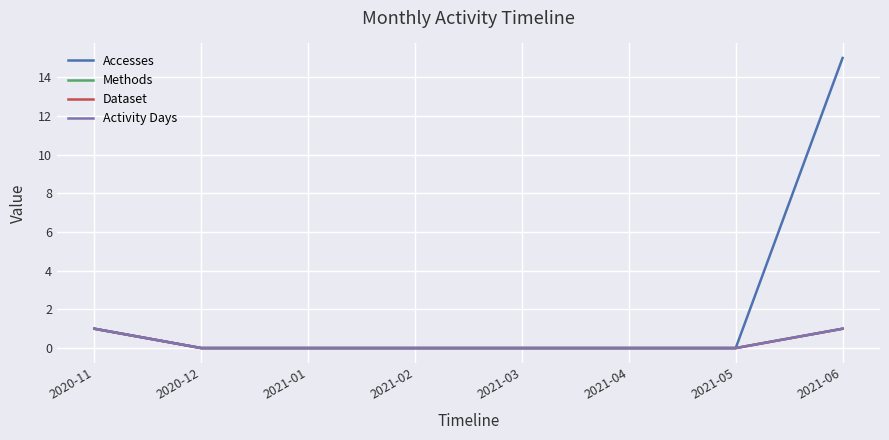

Reading right to left, what are all the values shown in this chart?

Accesses: 2021-06=15	2021-05=0	2021-04=0	2021-03=0	2021-02=0	2021-01=0	2020-12=0	2020-11=1
Methods: 2021-06=1	2021-05=0	2021-04=0	2021-03=0	2021-02=0	2021-01=0	2020-12=0	2020-11=1
Dataset: 2021-06=1	2021-05=0	2021-04=0	2021-03=0	2021-02=0	2021-01=0	2020-12=0	2020-11=1
Activity Days: 2021-06=1	2021-05=0	2021-04=0	2021-03=0	2021-02=0	2021-01=0	2020-12=0	2020-11=1